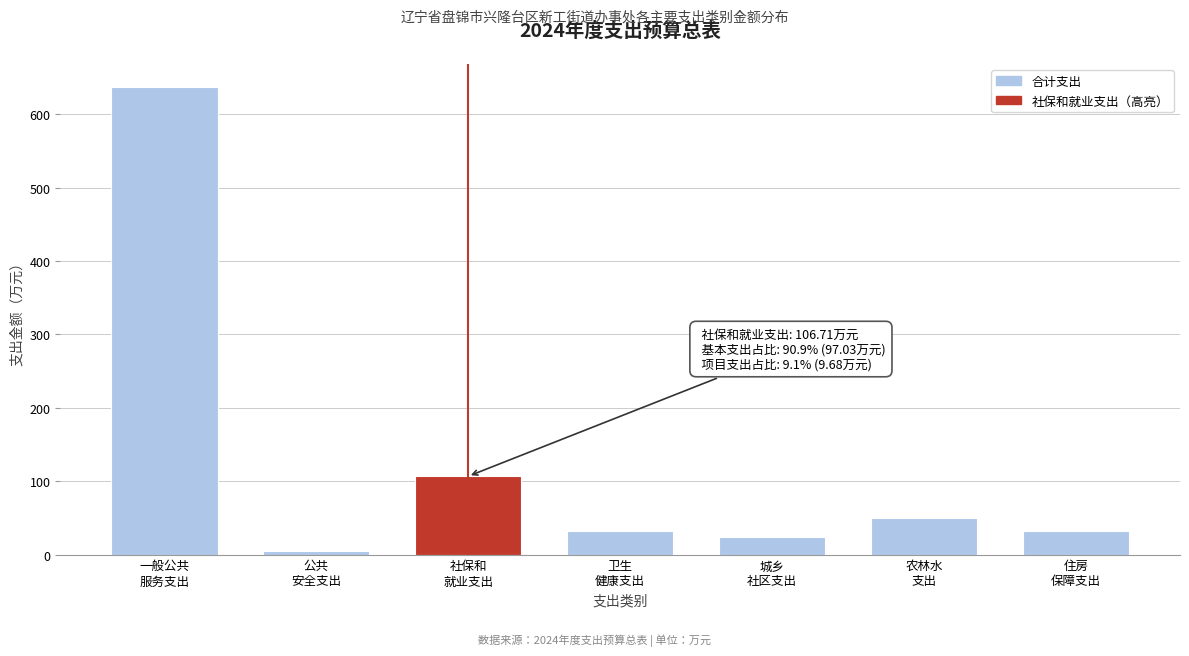

What is the greatest value displayed?

636.5